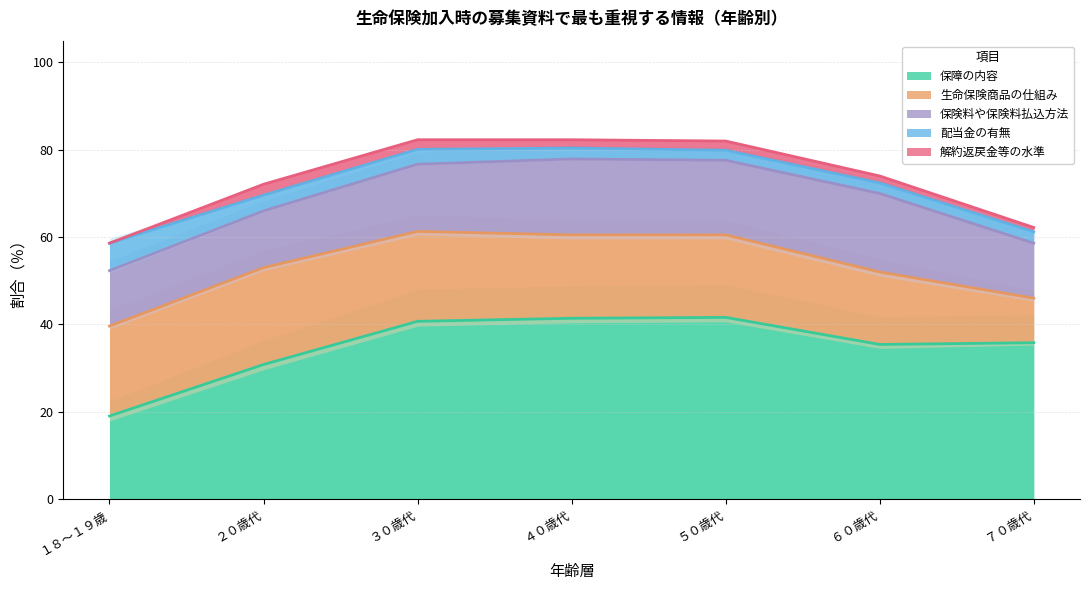

What is the spread (max minus min) of values at ２０歳代?

28.3